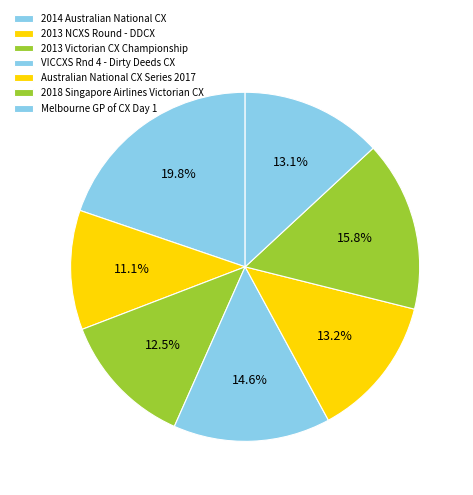

How many segments does this pie chart have?

7